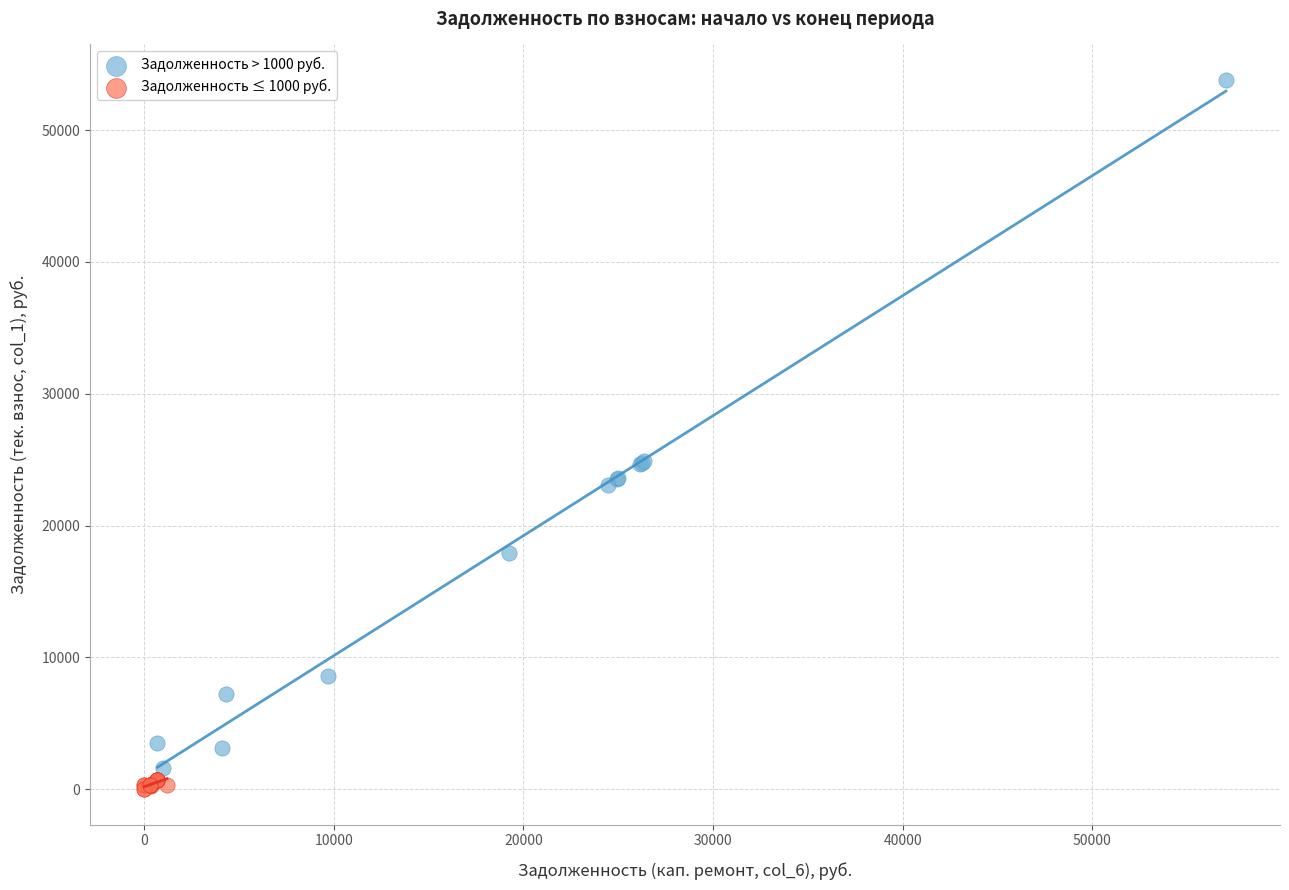

Which series has the largest Y range (max minus min)?

Задолженность > 1000 руб.